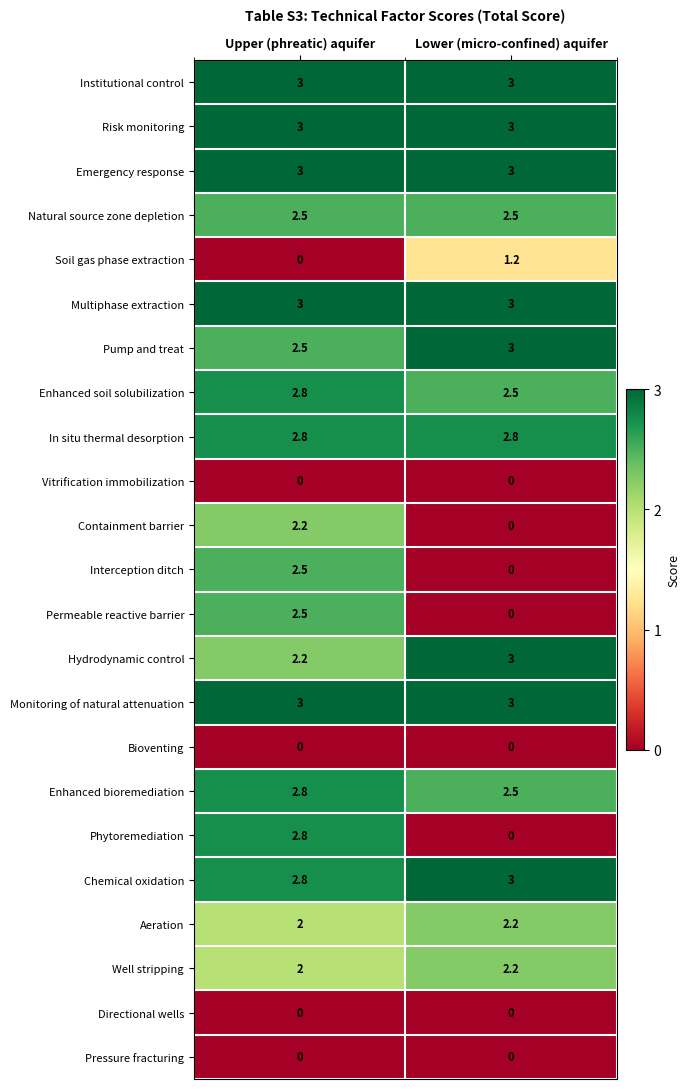

What is the greatest value displayed?

3.0